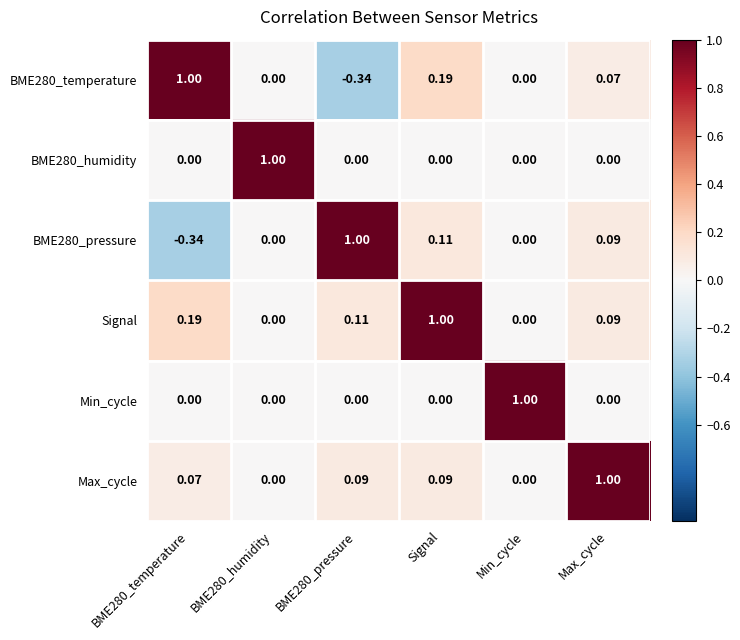

Which series has the largest total across all categories?

Signal